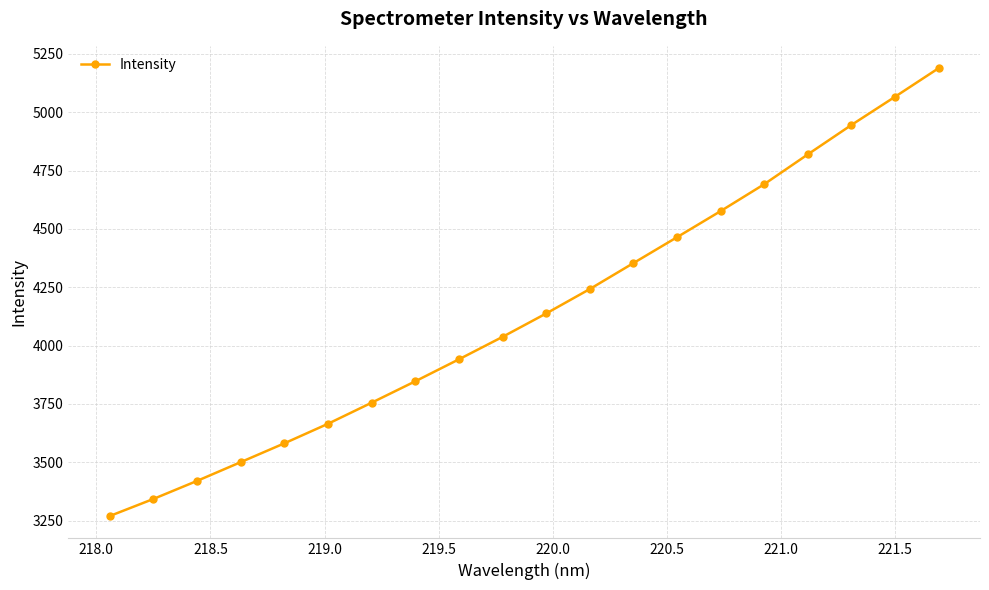

Reading left to right, extract all data points from this chart.

3270.1	3343.2	3420.6	3500.9	3581.6	3665.3	3755.6	3847.3	3941.5	4037.6	4137.9	4242.5	4353.7	4464.7	4576.5	4691.8	4819.6	4945.5	5066.4	5188.8